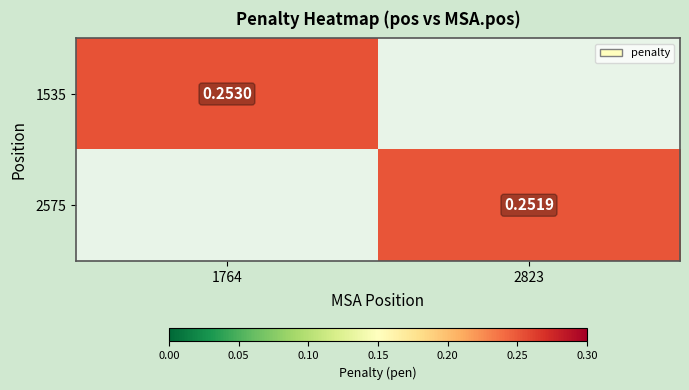

Is the value of 1535 at 1764 greater than the value of 2575 at 2823?

Yes